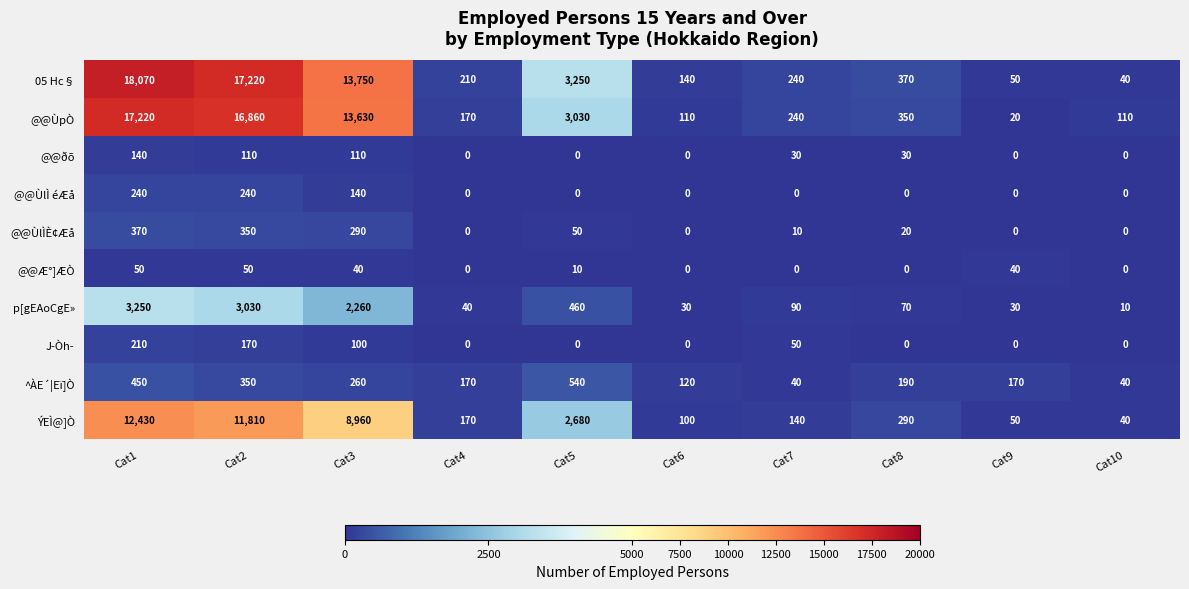

What is the difference between the maximum and second lowest values in the @@ÙlÌÈ¢Æå series?

370